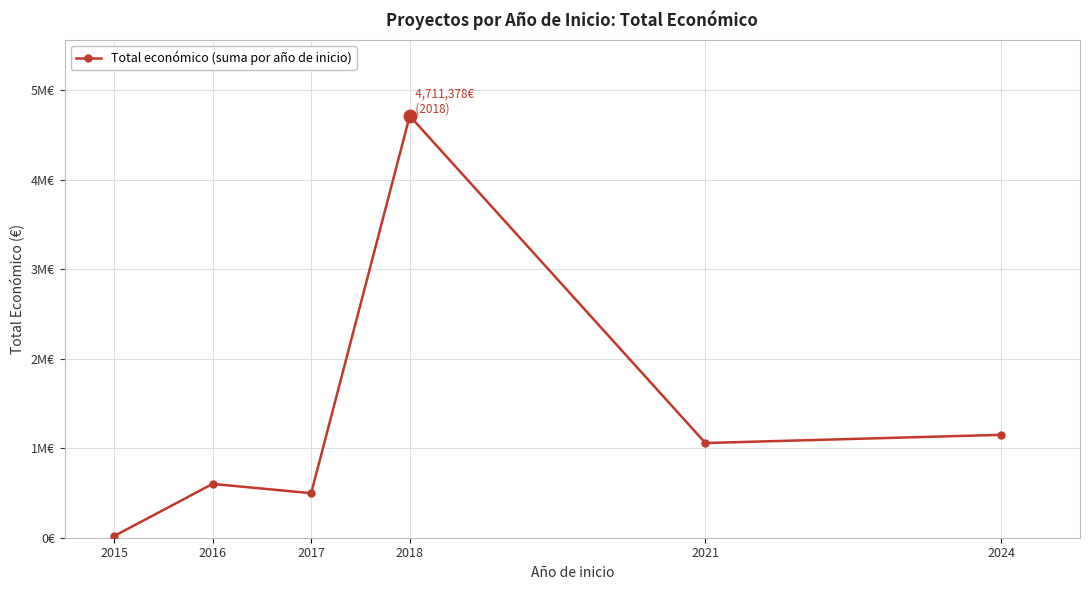

At which label does the data first exceed 1057666?

2018